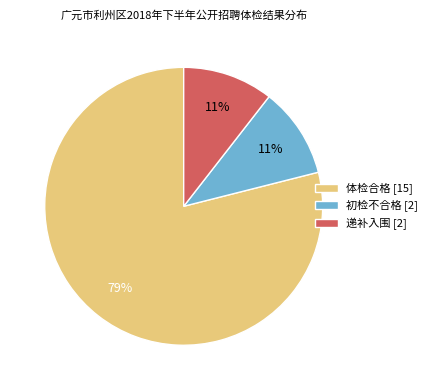

To the nearest percent, what percentage of the pie is 初检不合格?

11%